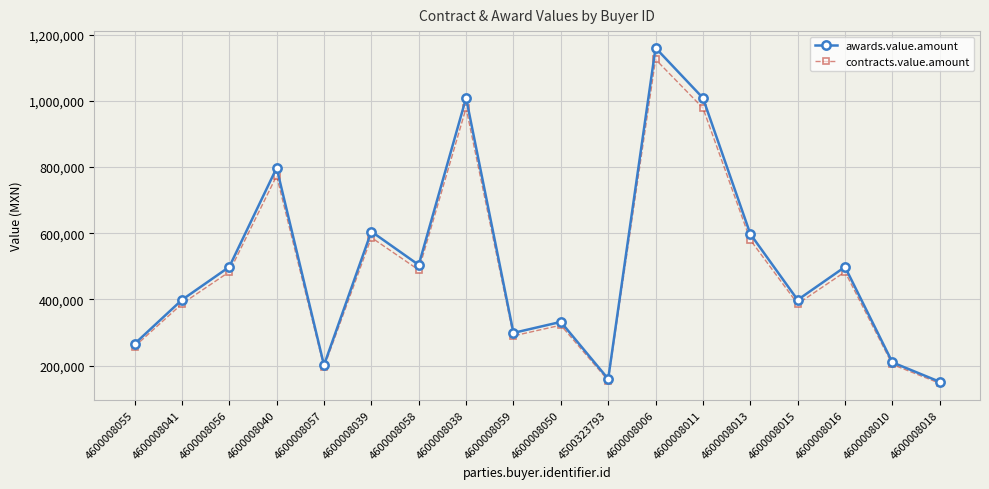

What is the spread (max minus min) of values at 4600008057?

6051.4